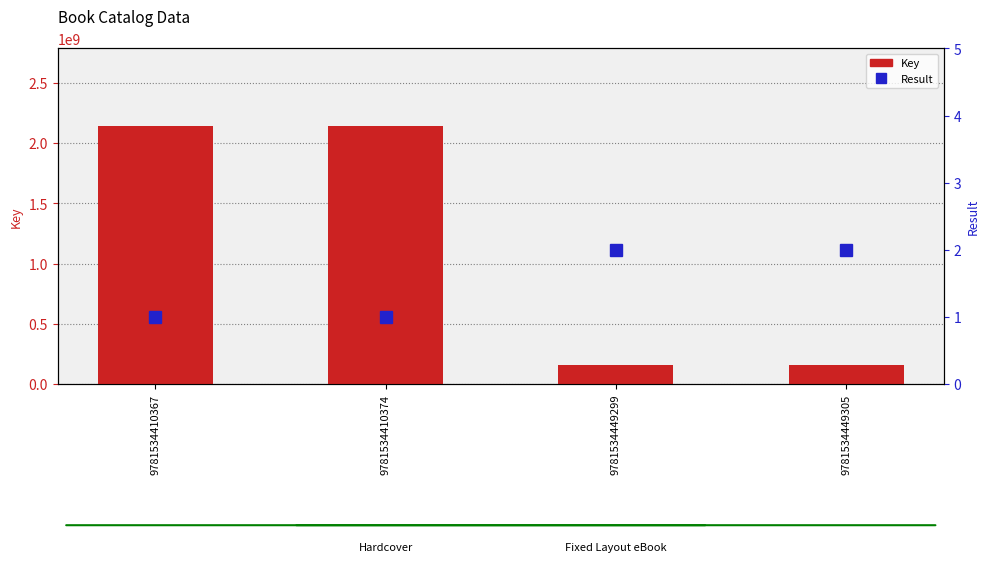

Which category has the highest value across all series?

9781534410367